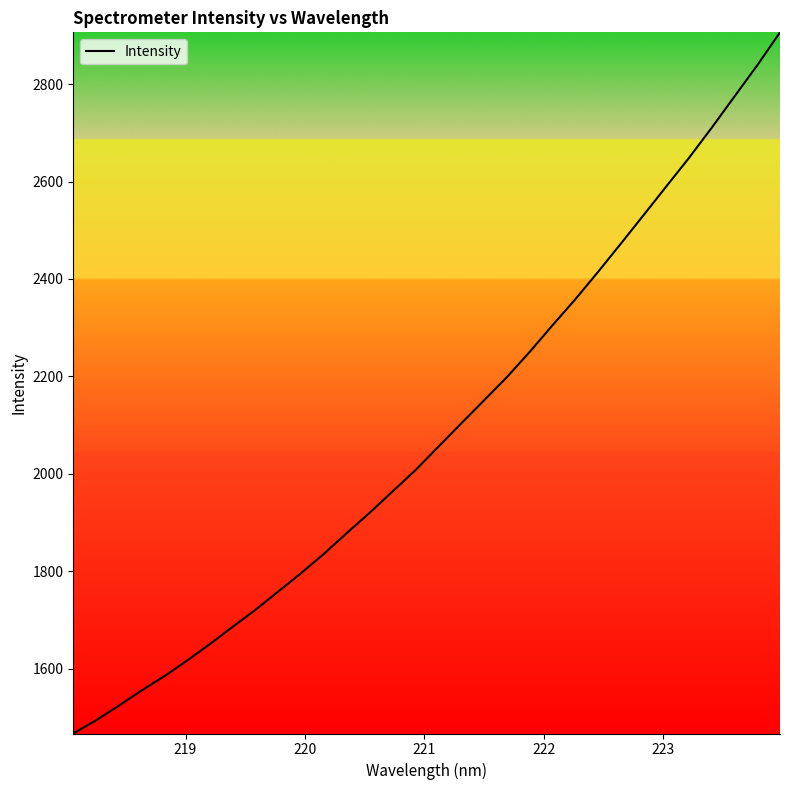

True or false: there are more than 1 points higher than both neighbors.

False